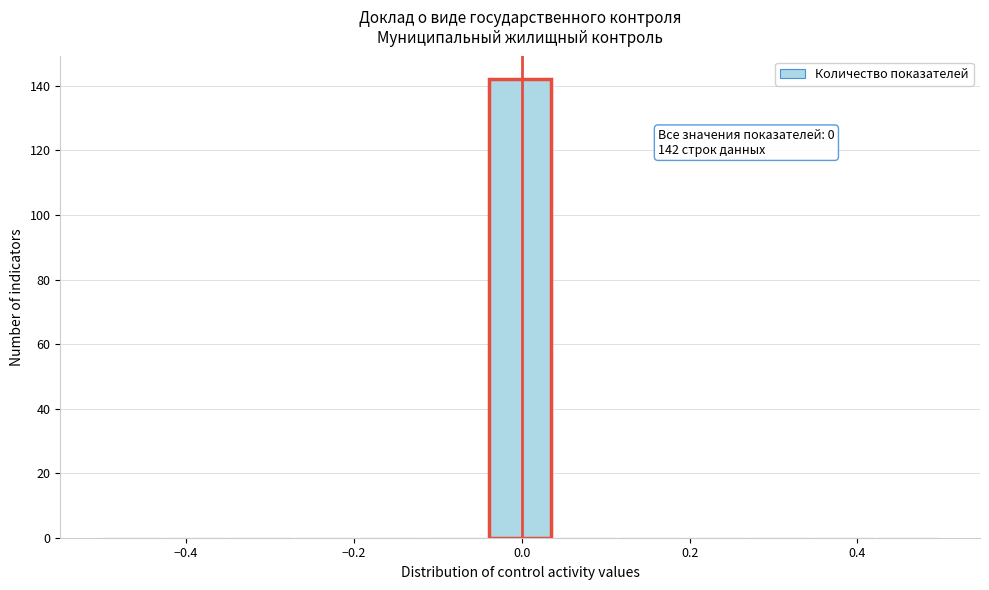

Around what value on the x-axis is the tallest bar? Give the approximate position of its centre, as read against the axis.

0.00